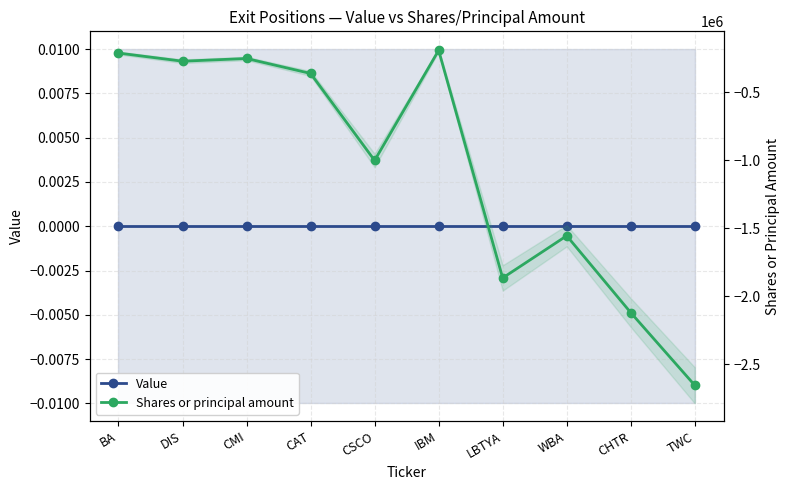

Reading left to right, list all the values displayed in this chart.

Value: BA=0	DIS=0	CMI=0	CAT=0	CSCO=0	IBM=0	LBTYA=0	WBA=0	CHTR=0	TWC=0
Shares or principal amount: BA=-210000	DIS=-270000	CMI=-250000	CAT=-360000	CSCO=-1000000	IBM=-190000	LBTYA=-1864252	WBA=-1553917	CHTR=-2119126	TWC=-2653937